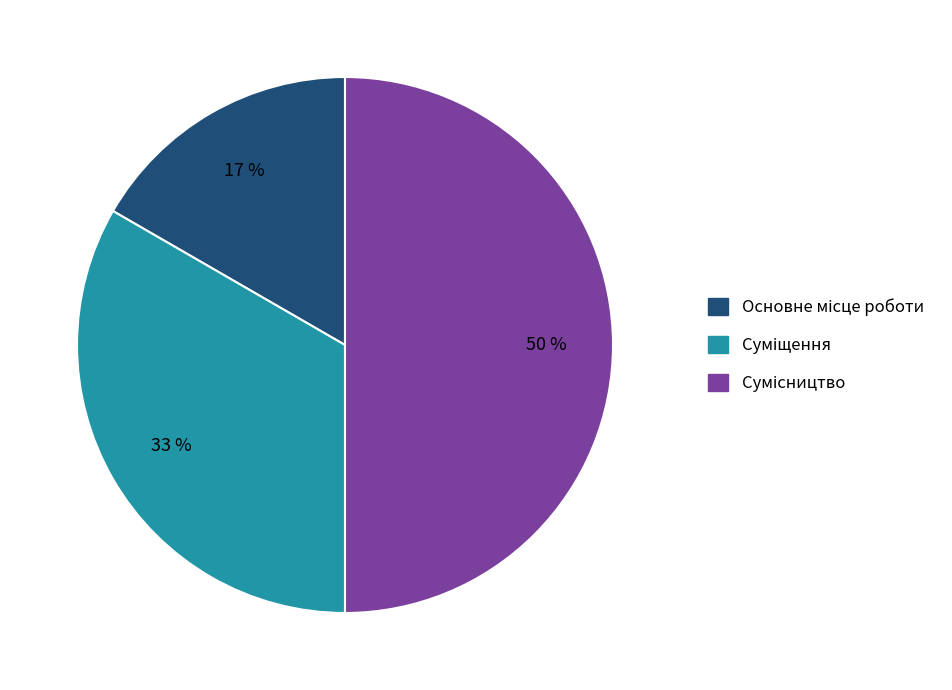

To the nearest percent, what is the difference between the largest and smallest slice percentages?

33%